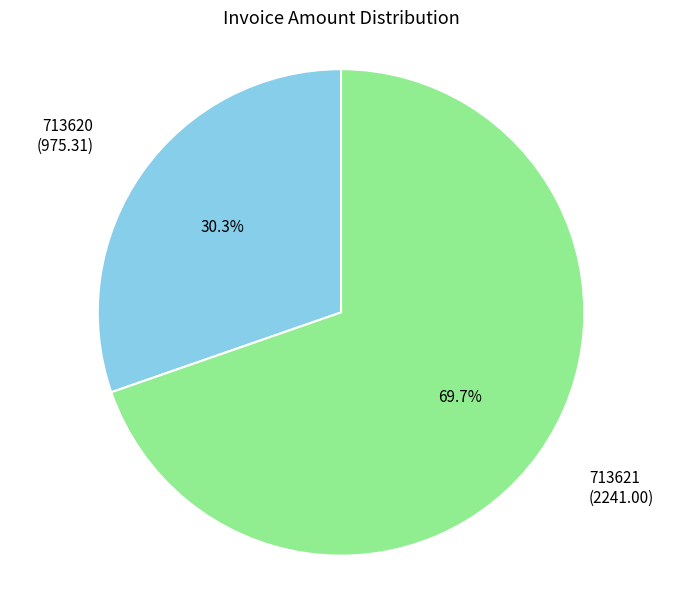

What is the ratio of the value at 713621 to the value at 713620?

2.3